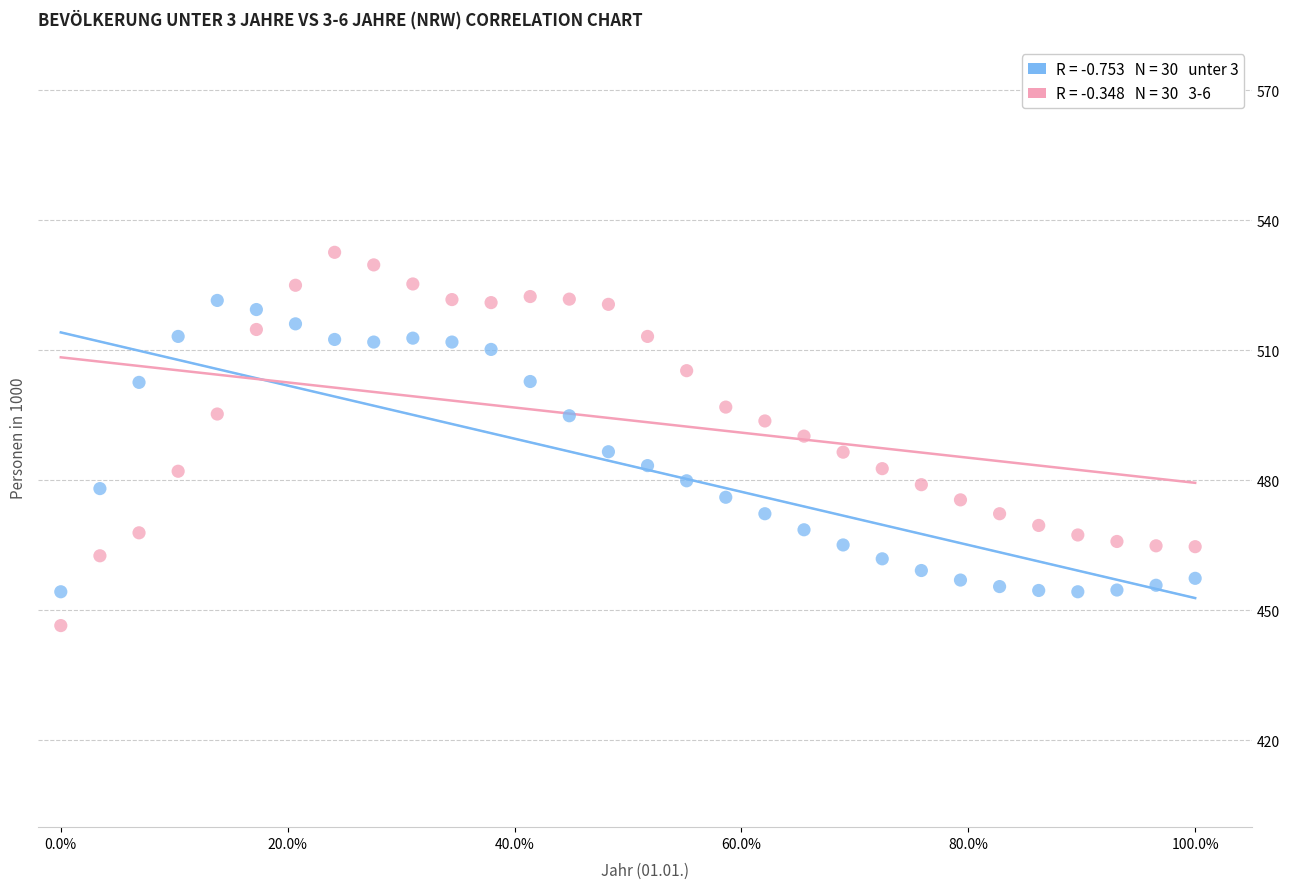

Across all data points, what is the range of Y values (max minus min)?

86.1